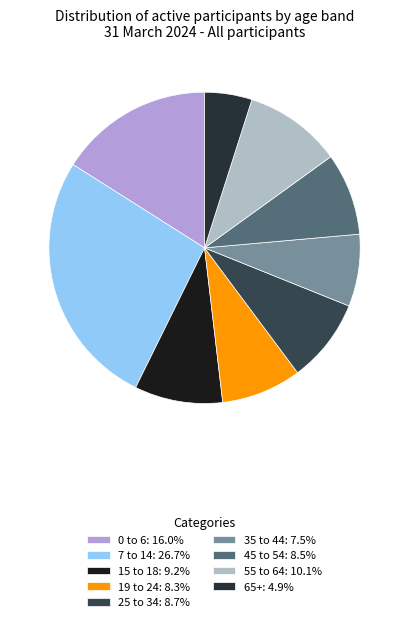

True or false: 7 to 14 accounts for 19% of the total.

False